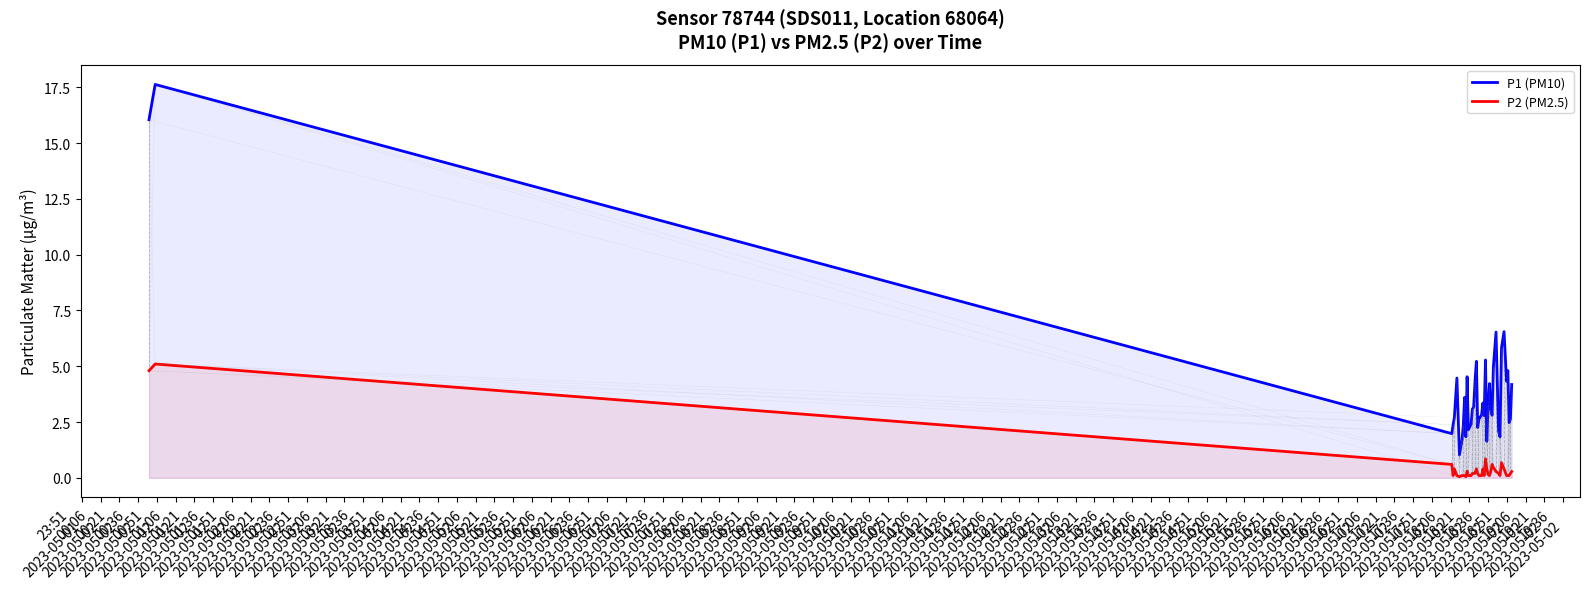

True or false: P1 (PM10) and P2 (PM2.5) cross at least once.

False